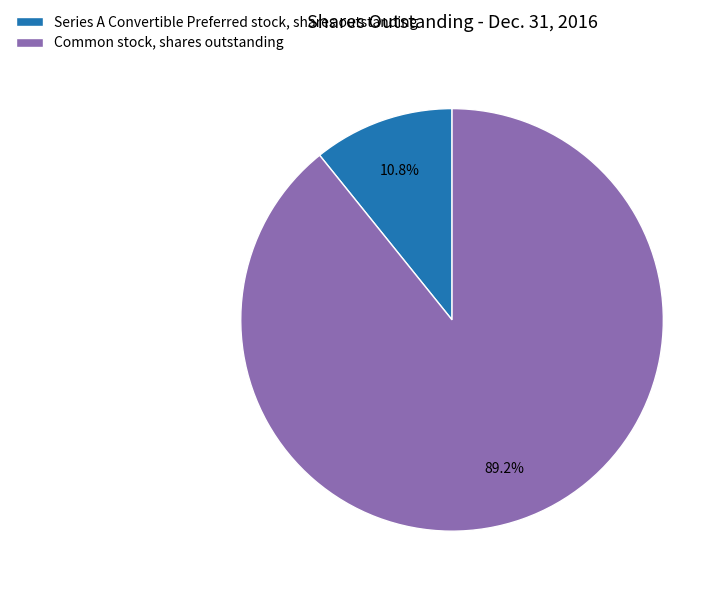

Count the number of slices in the pie.

2